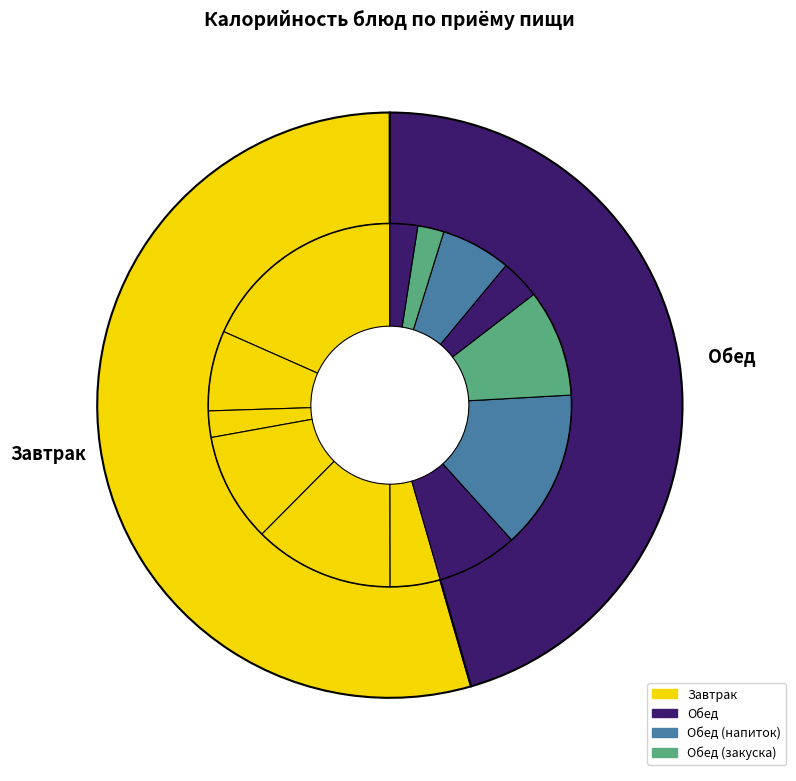

To the nearest percent, what is the average slice percentage?

8%